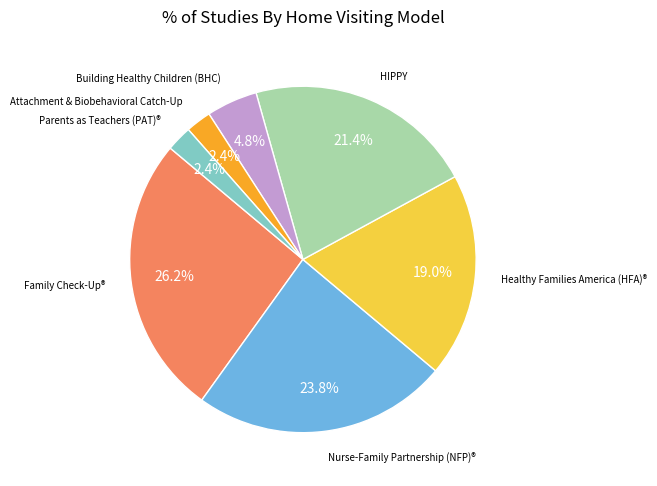

How many slices are in this pie chart?

7